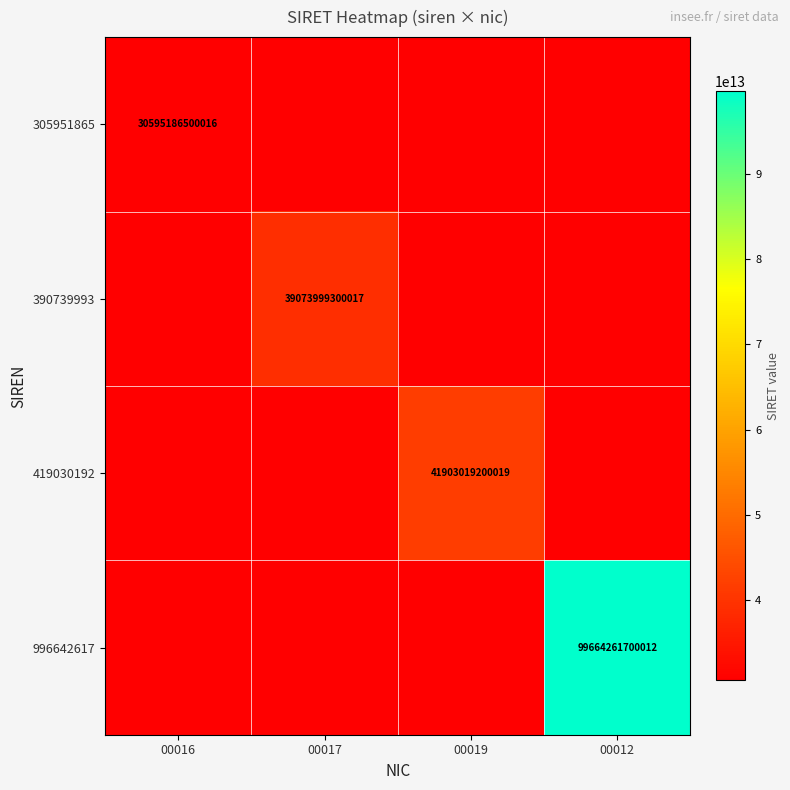

Between 00016 and 00019, which is larger?

00019